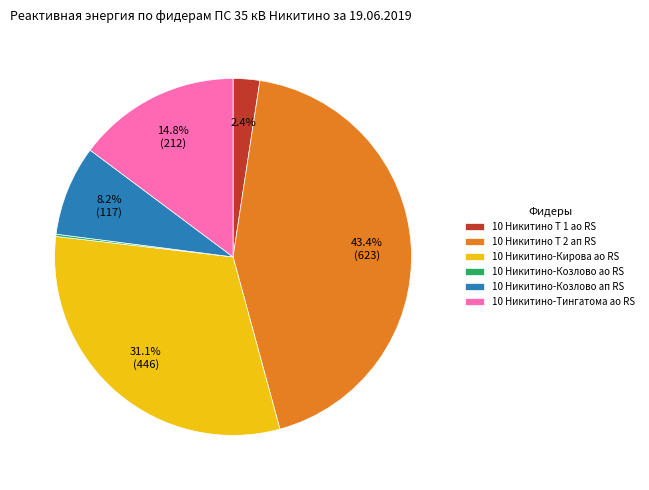

What percentage is the 10 Никитино-Тингатома ао RS slice, to the nearest percent?

15%